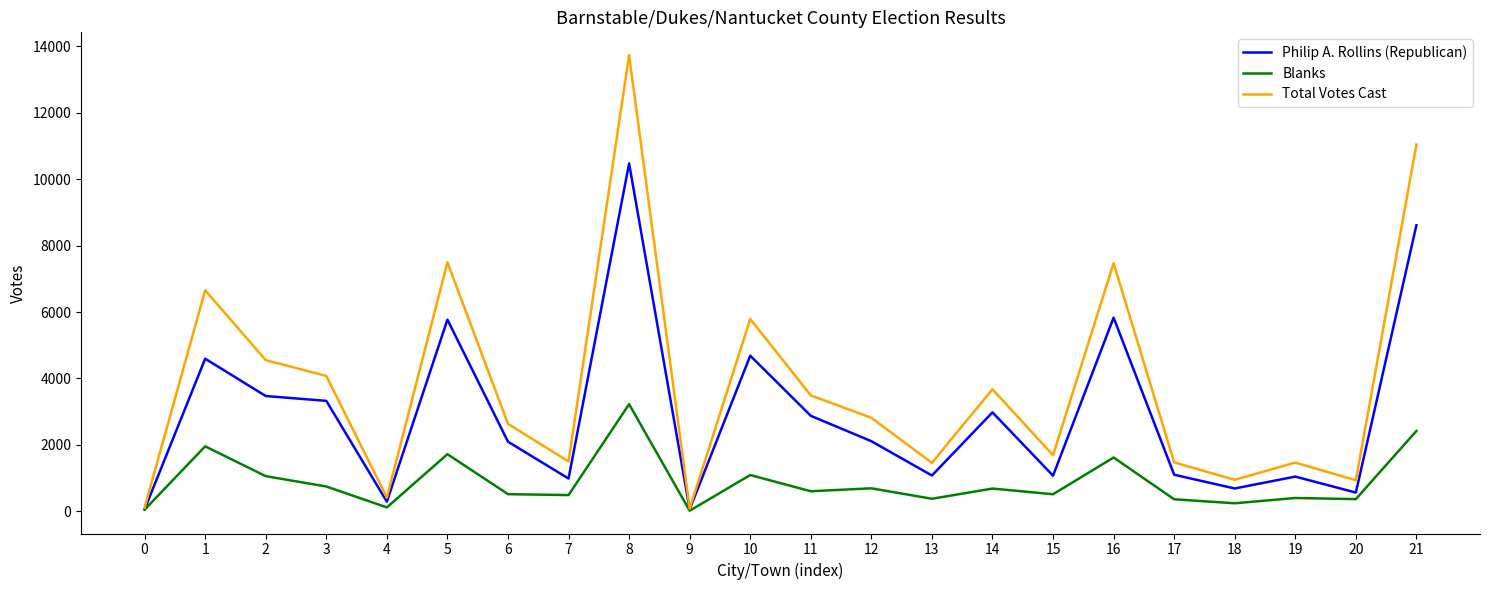

Rank the series at 8 from lowest to highest value.

Blanks, Philip A. Rollins (Republican), Total Votes Cast